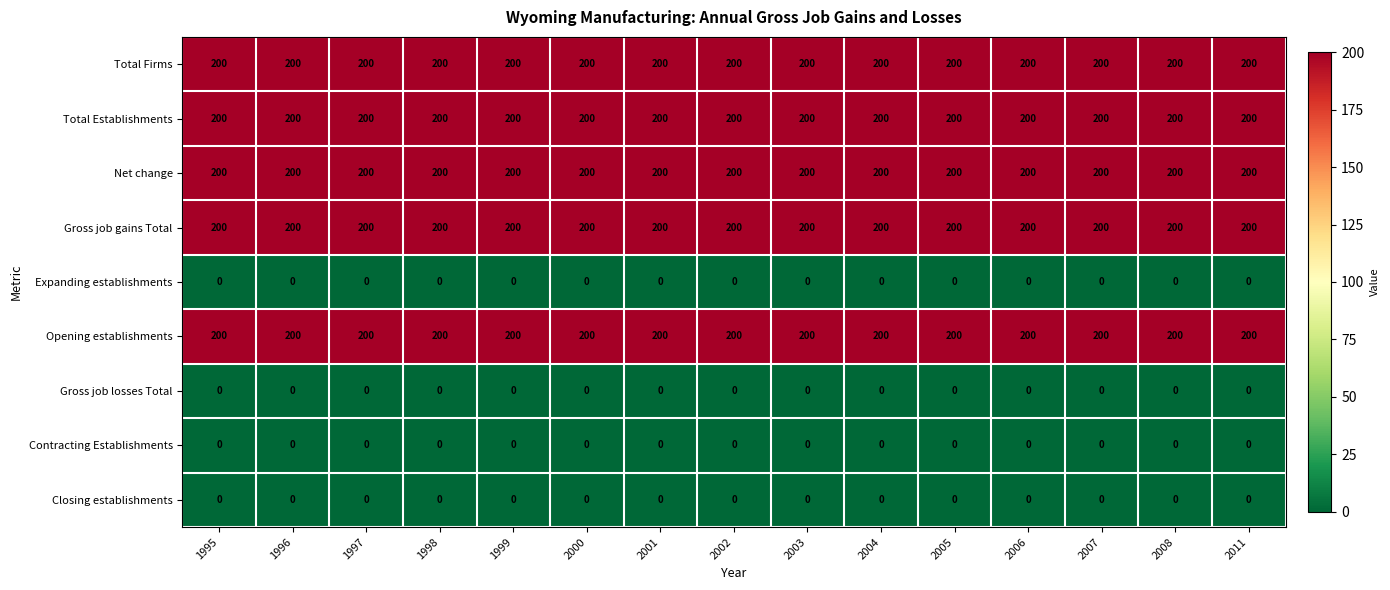

The Total Establishments series shows 350 at 2006. True or false?

False